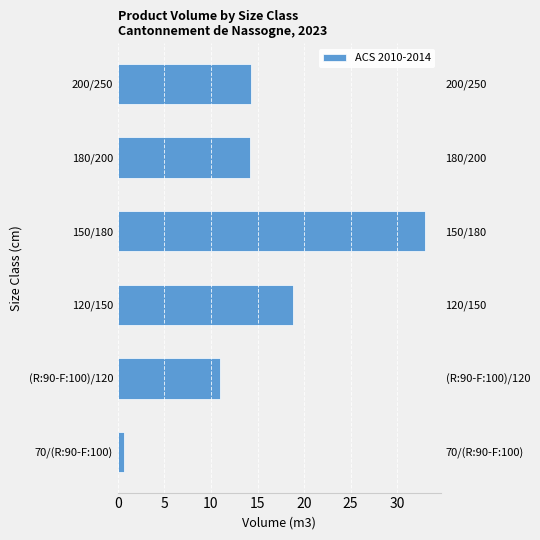

What is the difference between the maximum and second lowest values?

22.1